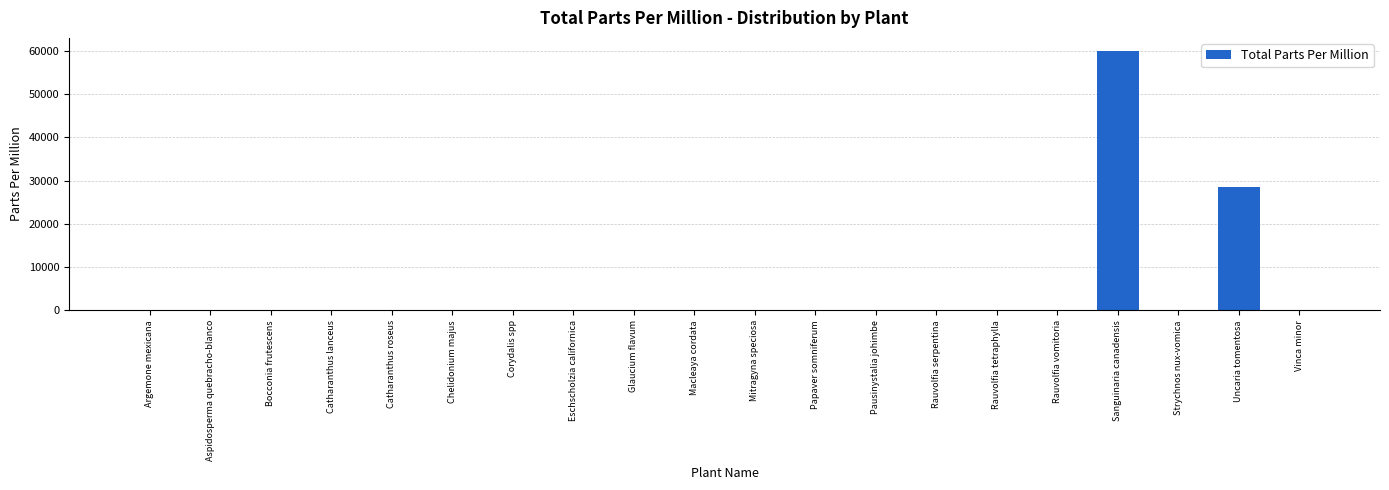

The chart shows a value of -34966 at Rauvolfia serpentina. True or false?

False